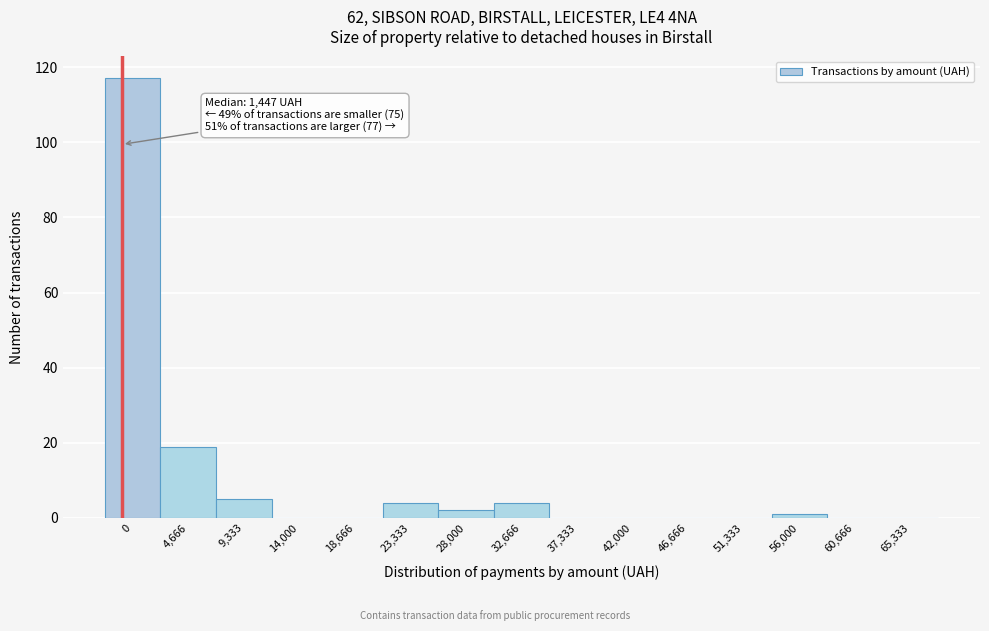

Reading right to left, transcribe all the data shown in this chart.

65,333=0	60,666=0	56,000=1	51,333=0	46,666=0	42,000=0	37,333=0	32,666=4	28,000=2	23,333=4	18,666=0	14,000=0	9,333=5	4,666=19	0=117